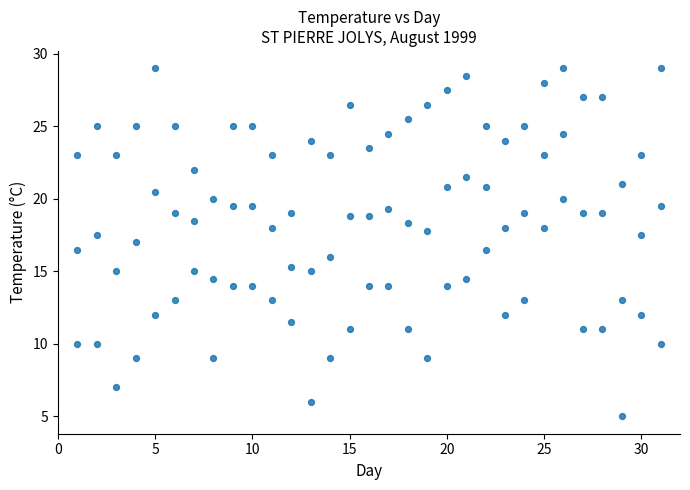

How many data points are displayed?

93